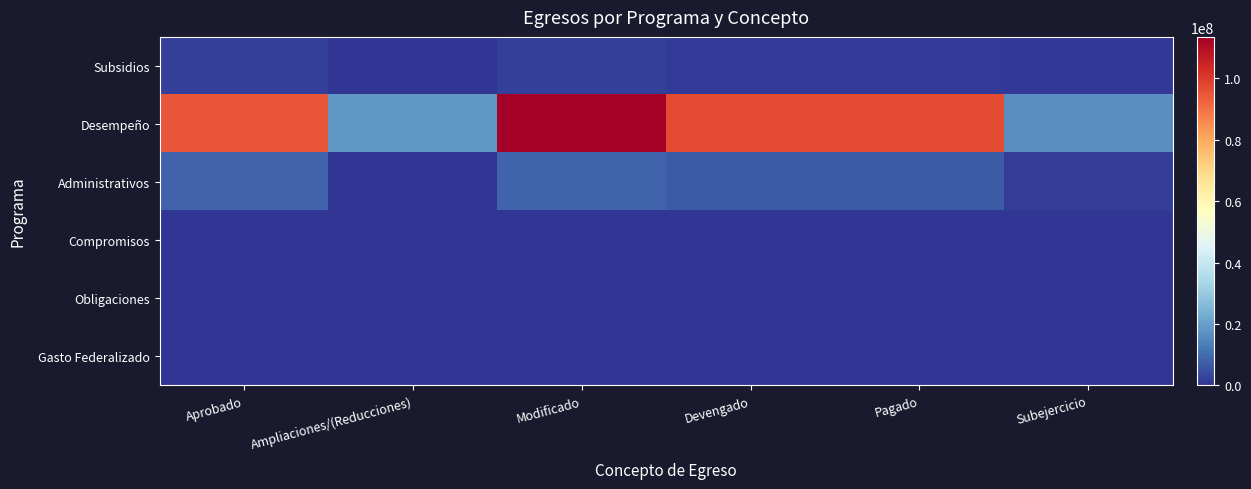

Reading left to right, extract all data points from this chart.

Subsidios: Aprobado=1778852.7	Ampliaciones/(Reducciones)=3698.6	Modificado=1782551.3	Devengado=896234.1	Pagado=896234.1	Subejercicio=886317.2
Desempeño: Aprobado=95238487.5	Ampliaciones/(Reducciones)=18250626.6	Modificado=113489114.1	Devengado=96948106.6	Pagado=96948106.6	Subejercicio=16541007.5
Administrativos: Aprobado=8262315.4	Ampliaciones/(Reducciones)=183623.8	Modificado=8445939.2	Devengado=6988326.8	Pagado=6988326.8	Subejercicio=1457612.4
Compromisos: Aprobado=0.0	Ampliaciones/(Reducciones)=0.0	Modificado=0.0	Devengado=0.0	Pagado=0.0	Subejercicio=0.0
Obligaciones: Aprobado=0.0	Ampliaciones/(Reducciones)=0.0	Modificado=0.0	Devengado=0.0	Pagado=0.0	Subejercicio=0.0
Gasto Federalizado: Aprobado=0.0	Ampliaciones/(Reducciones)=0.0	Modificado=0.0	Devengado=0.0	Pagado=0.0	Subejercicio=0.0